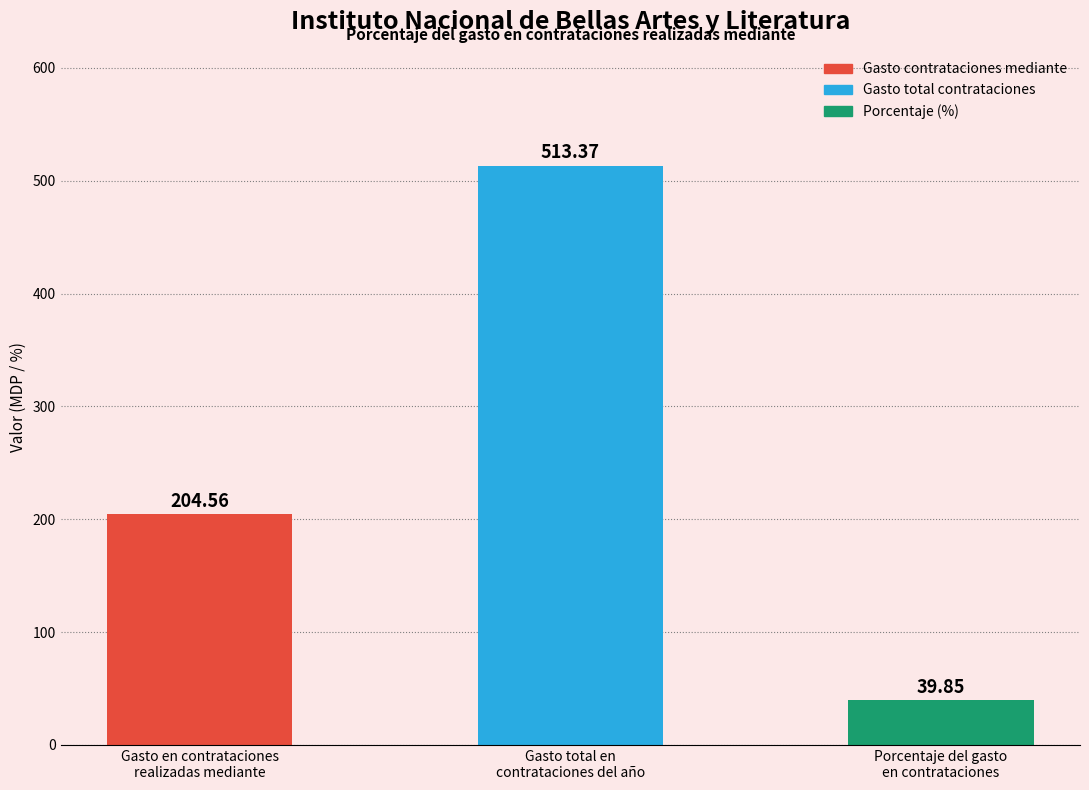

What position from the right is Gasto total en
contrataciones del año?

2